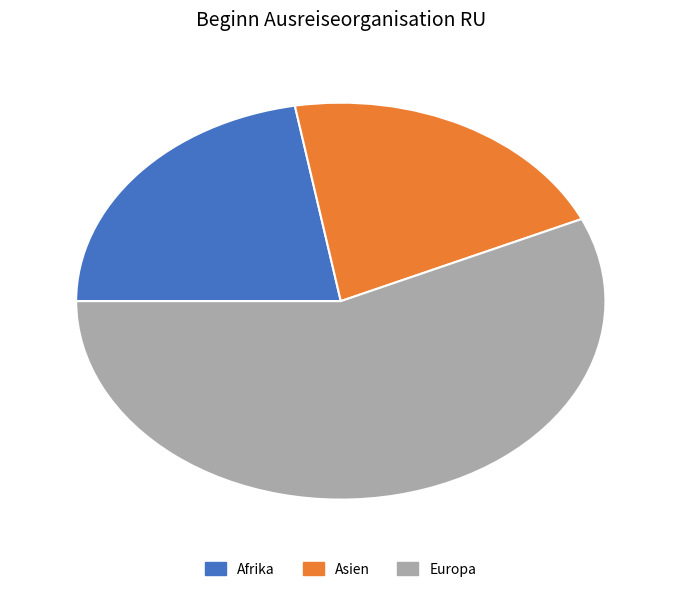

Is it true that Afrika is 22% of the pie?

True